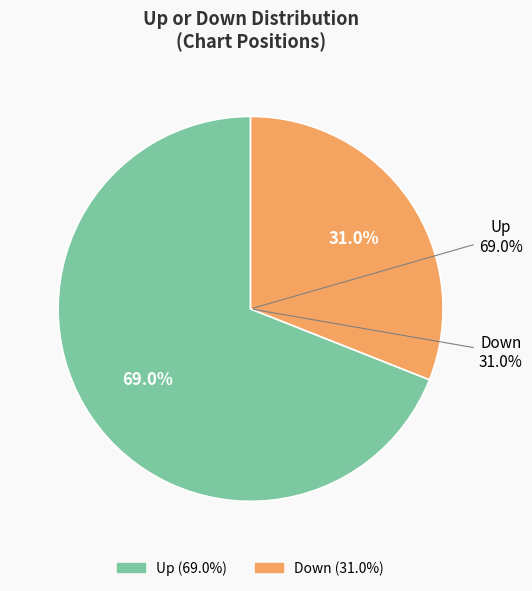

What is the change in value from up to down?

-38